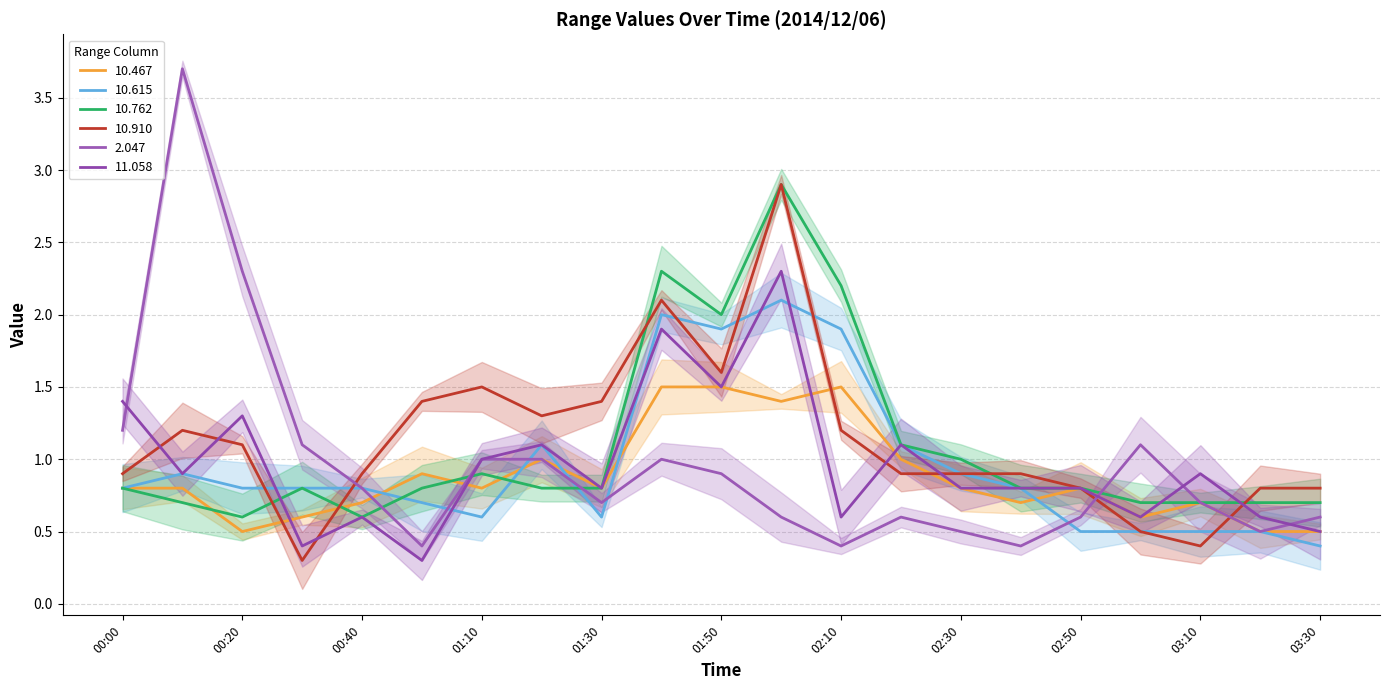

What is the average value of the 11.058 series?

1.0